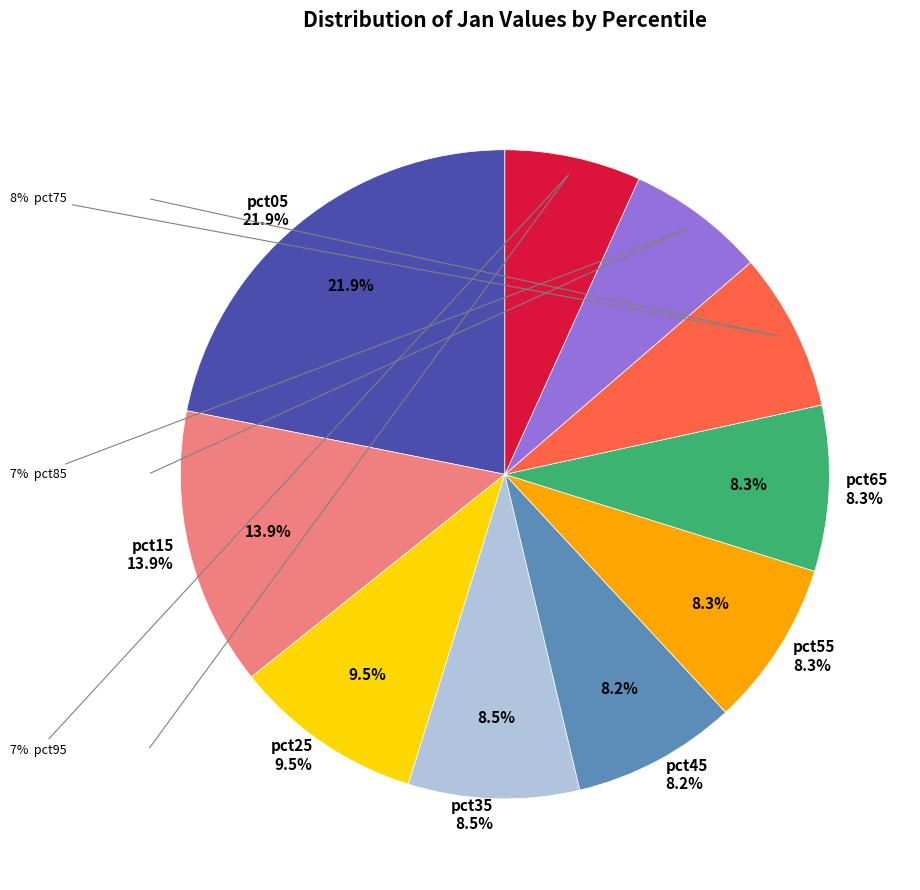

Is it true that pct95 is 7% of the pie?

True